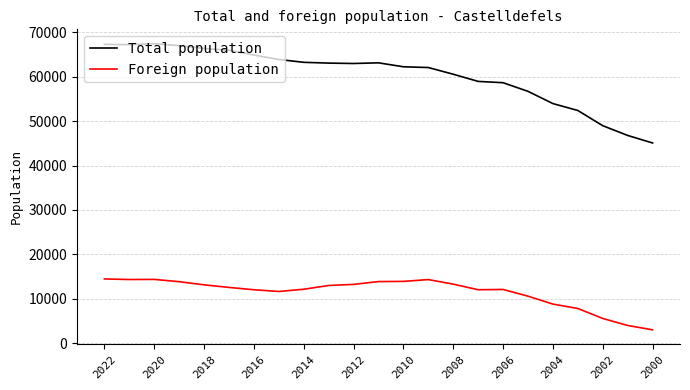

True or false: Foreign population and Total population cross at least once.

False